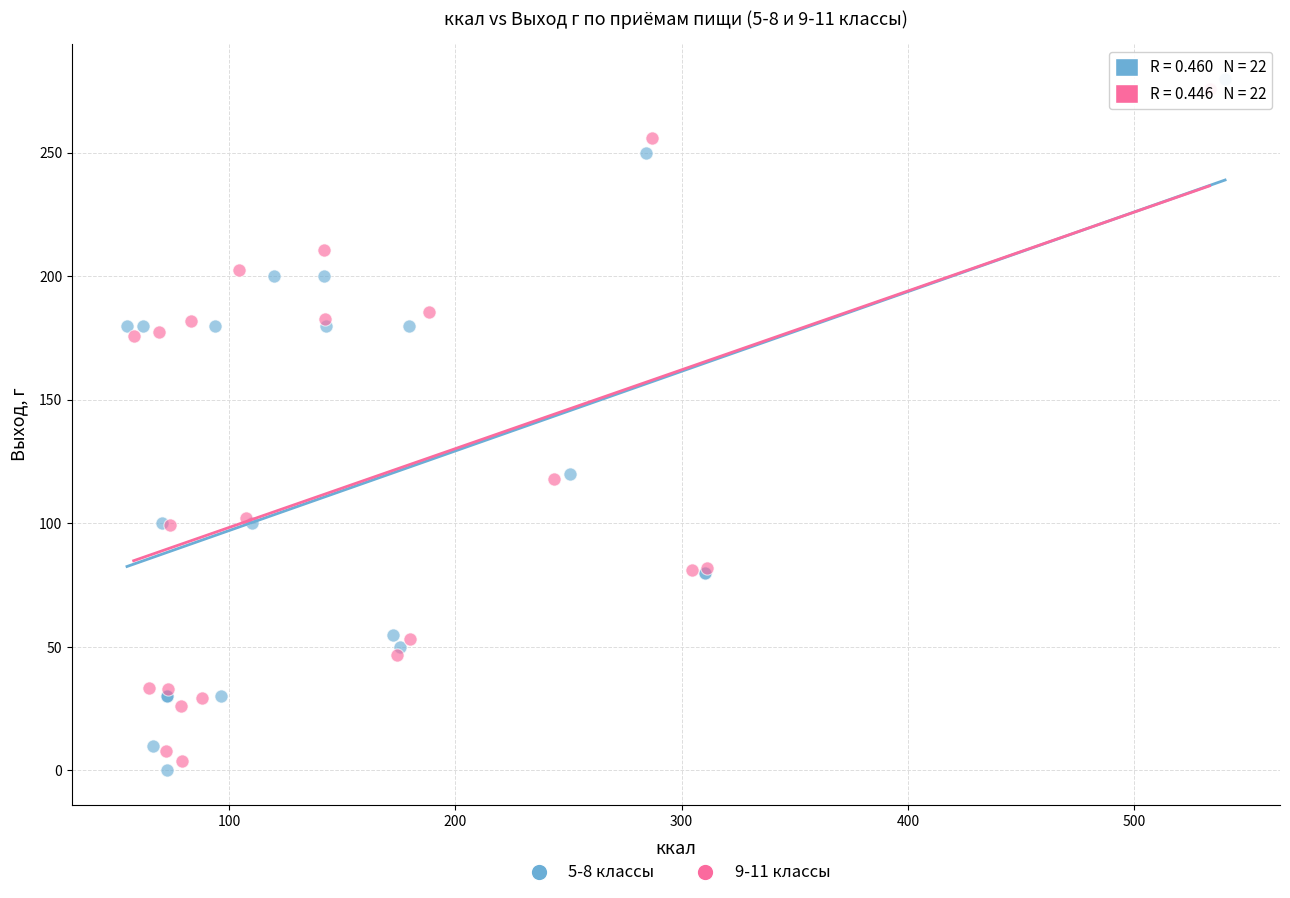

Which series reaches the minimum Y coordinate?

5-8 классы